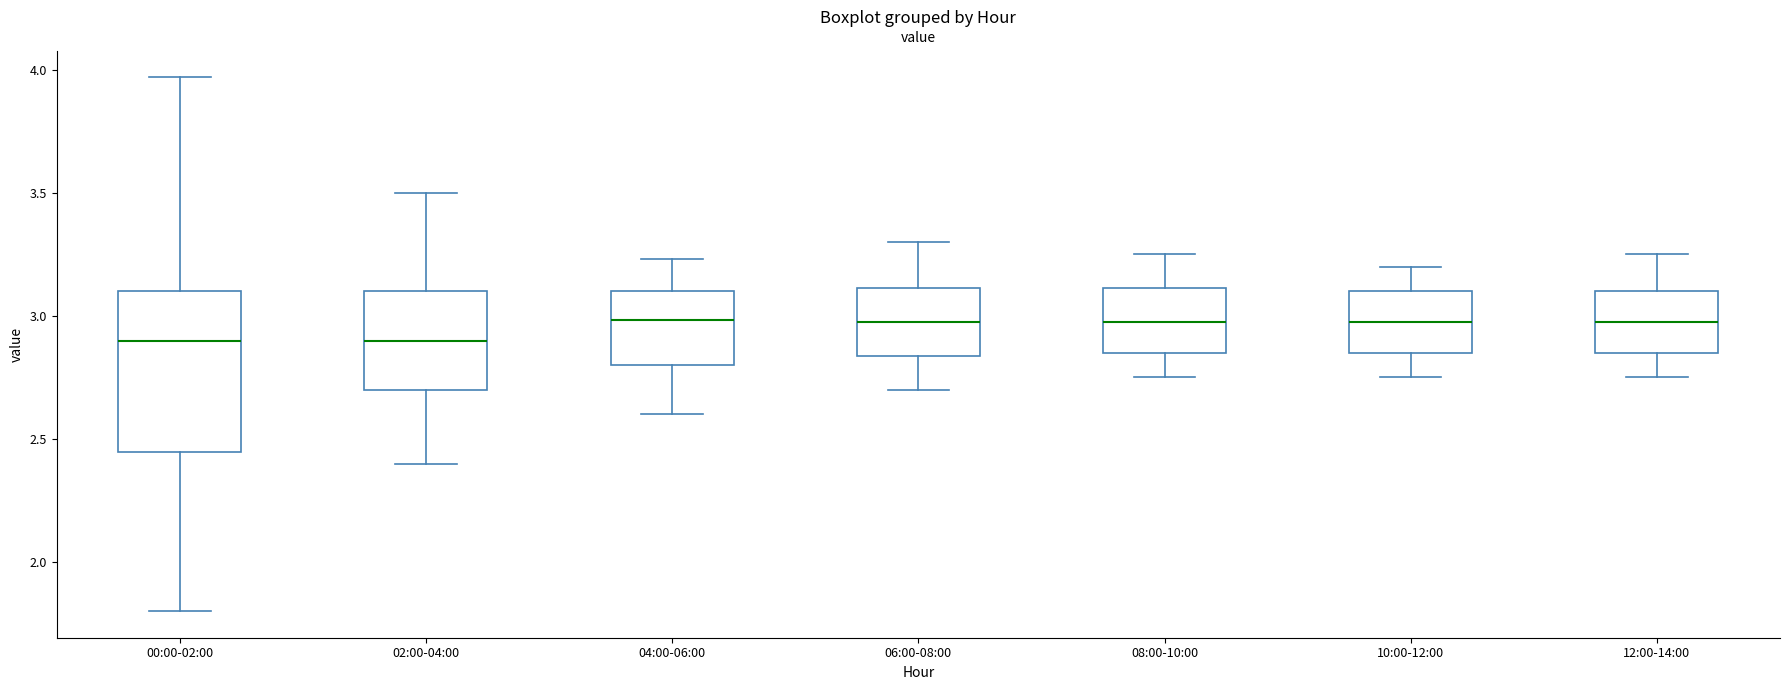

Comparing the boxes themselves (not the whiskers), which one is the tallest?

00:00-02:00